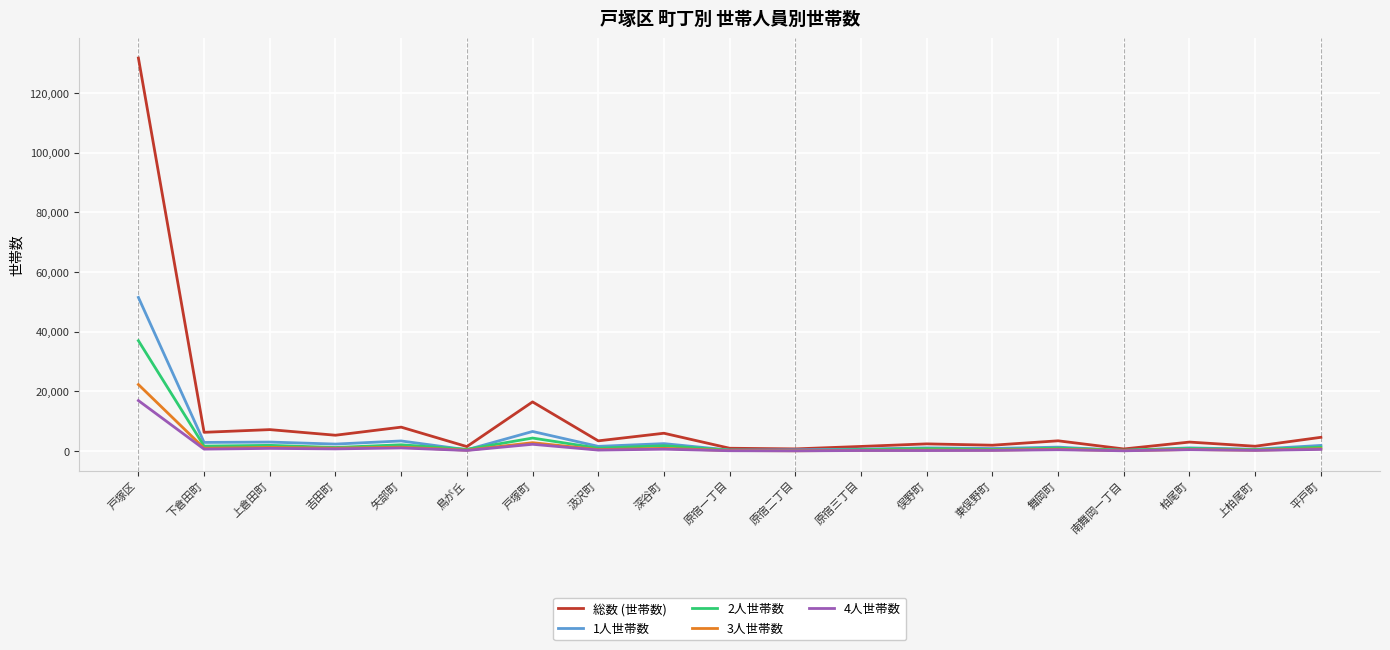

What is the greatest value displayed?

131773